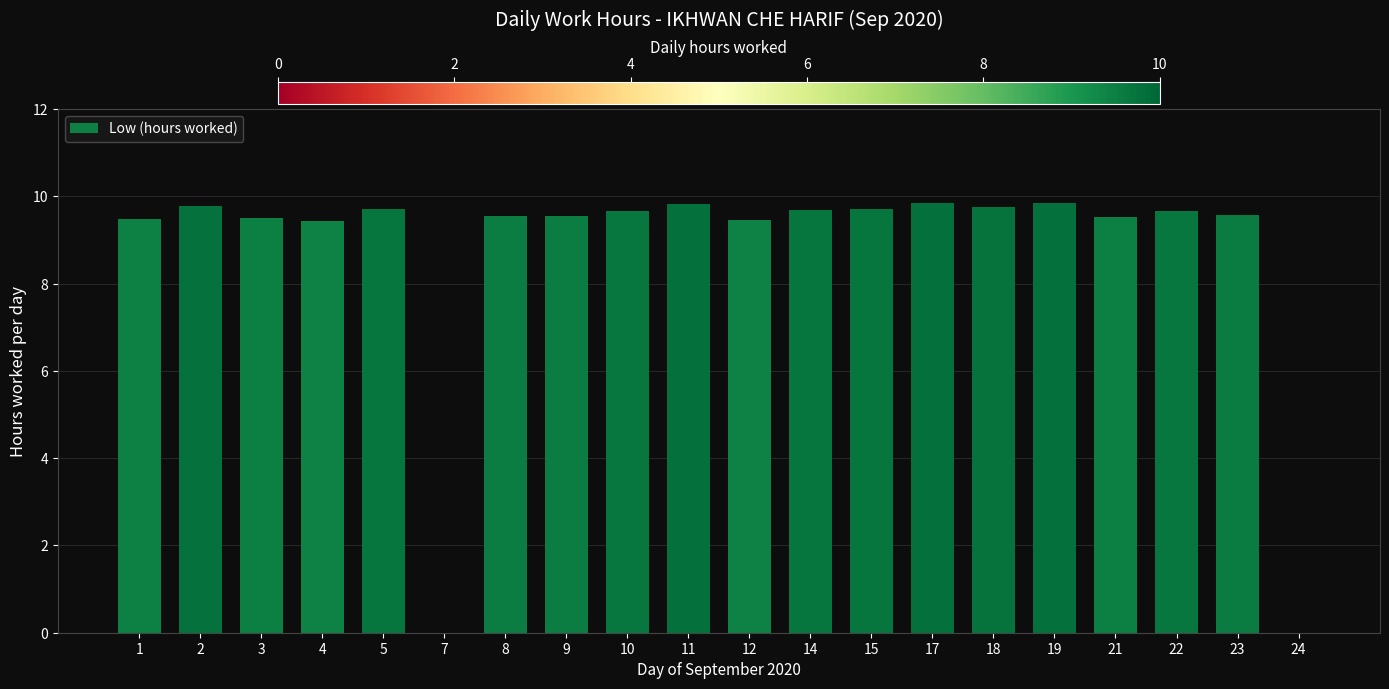

What is the ratio of the value at 17 to the value at 14?

1.0